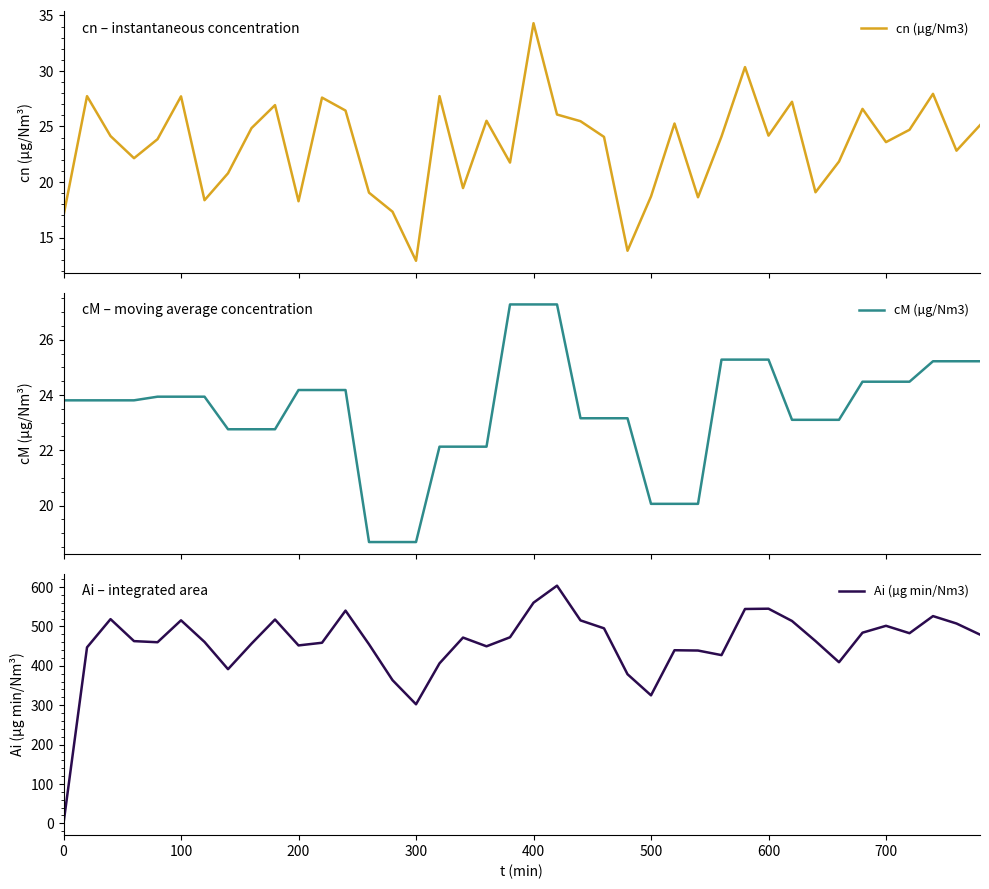

How many data points does each series have?

40